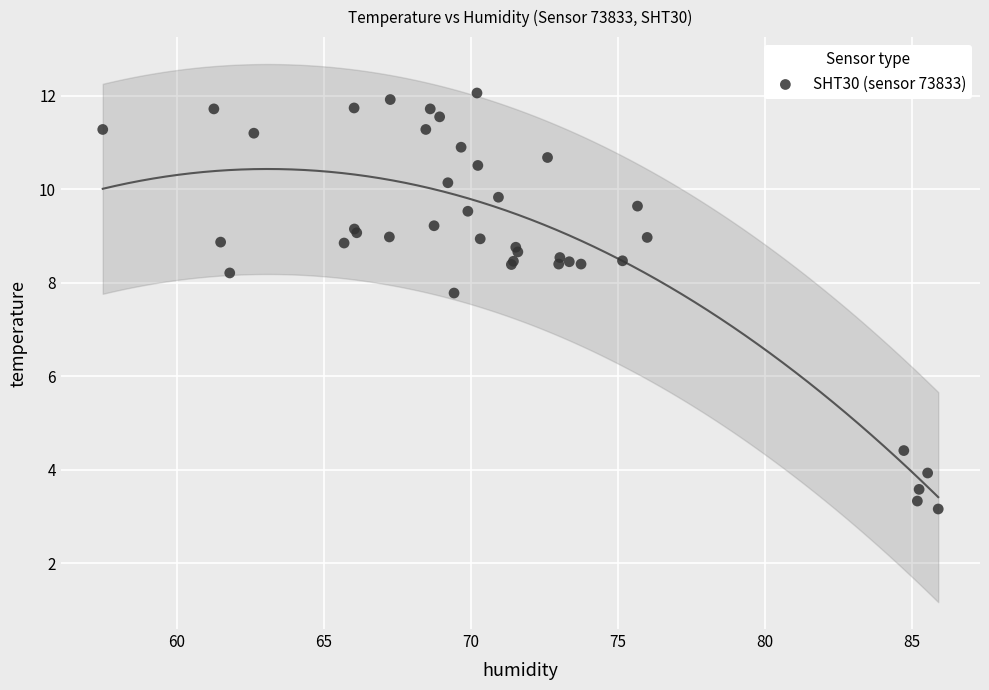

What Y value in the scatter plot is closest to 7?

7.8